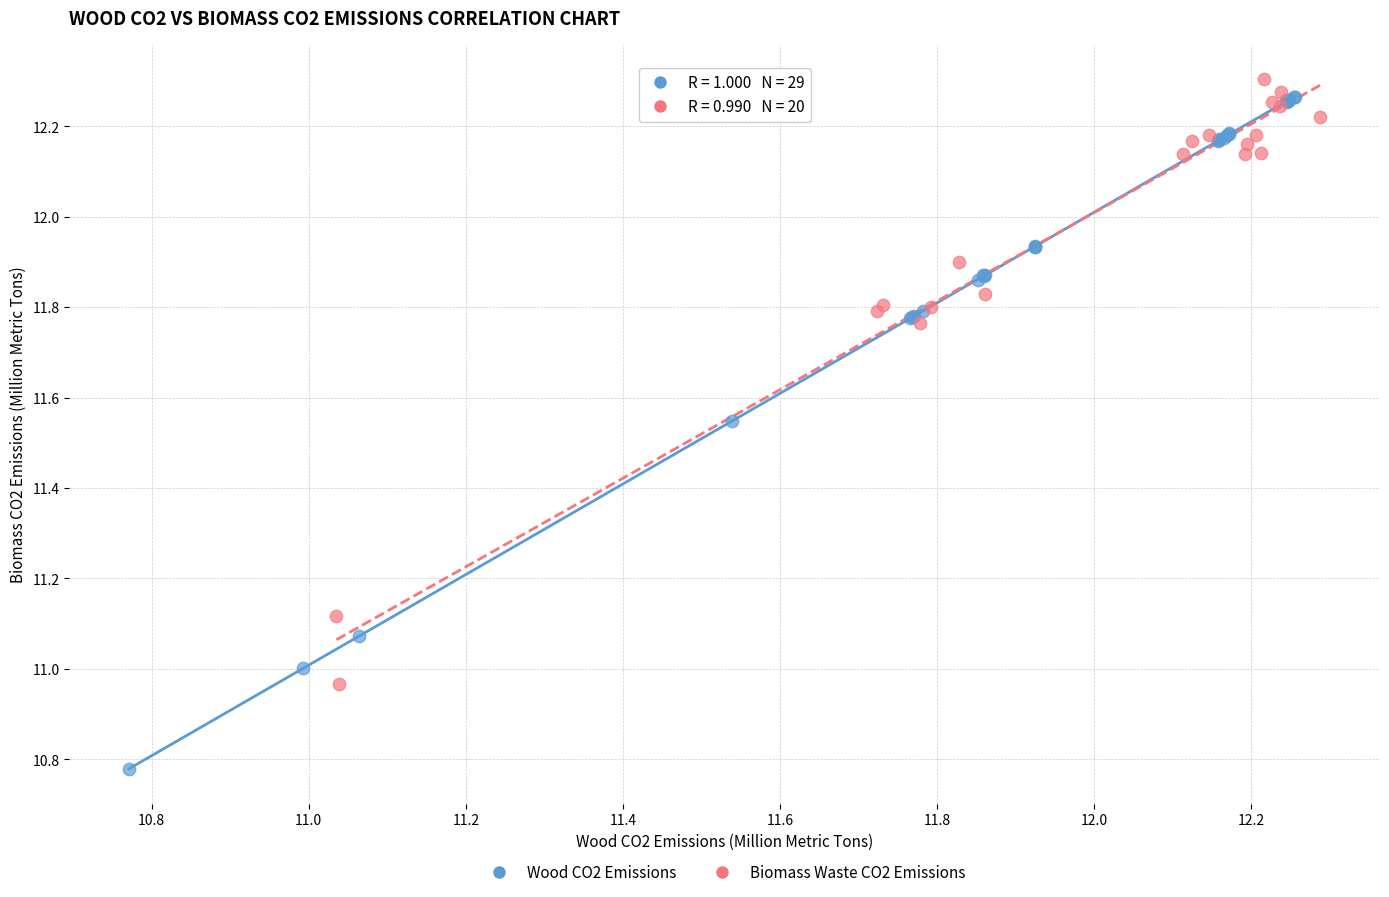

Which series reaches the minimum Y coordinate?

Wood CO2 Emissions